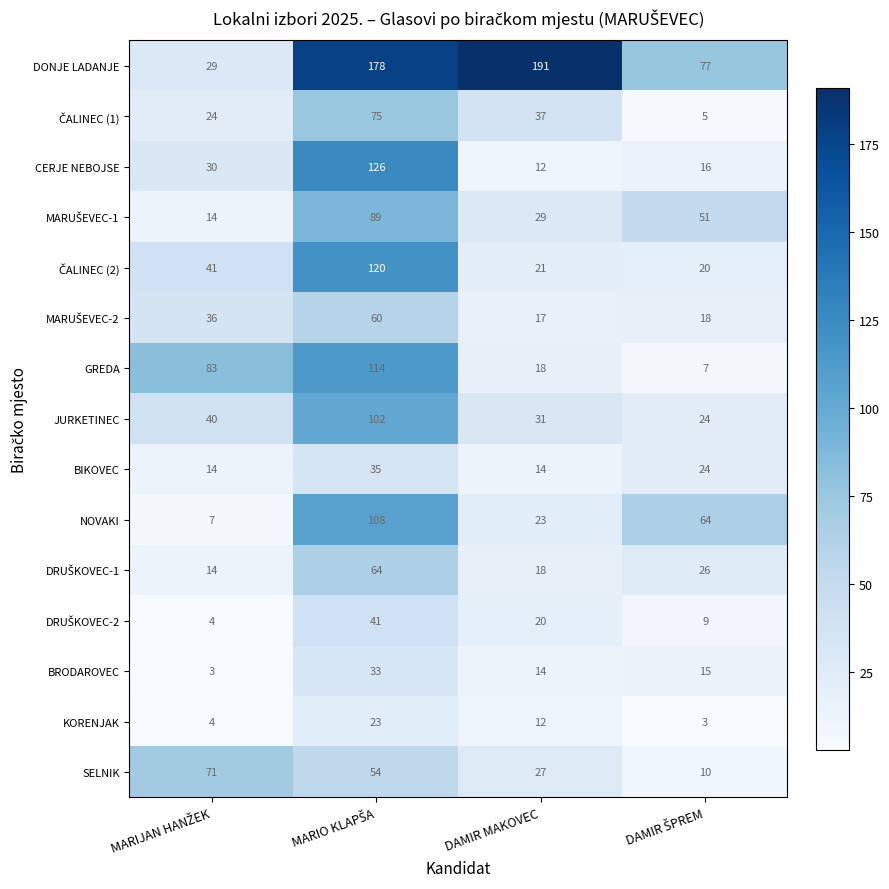

What is the difference between the maximum and minimum values in the GREDA series?

107